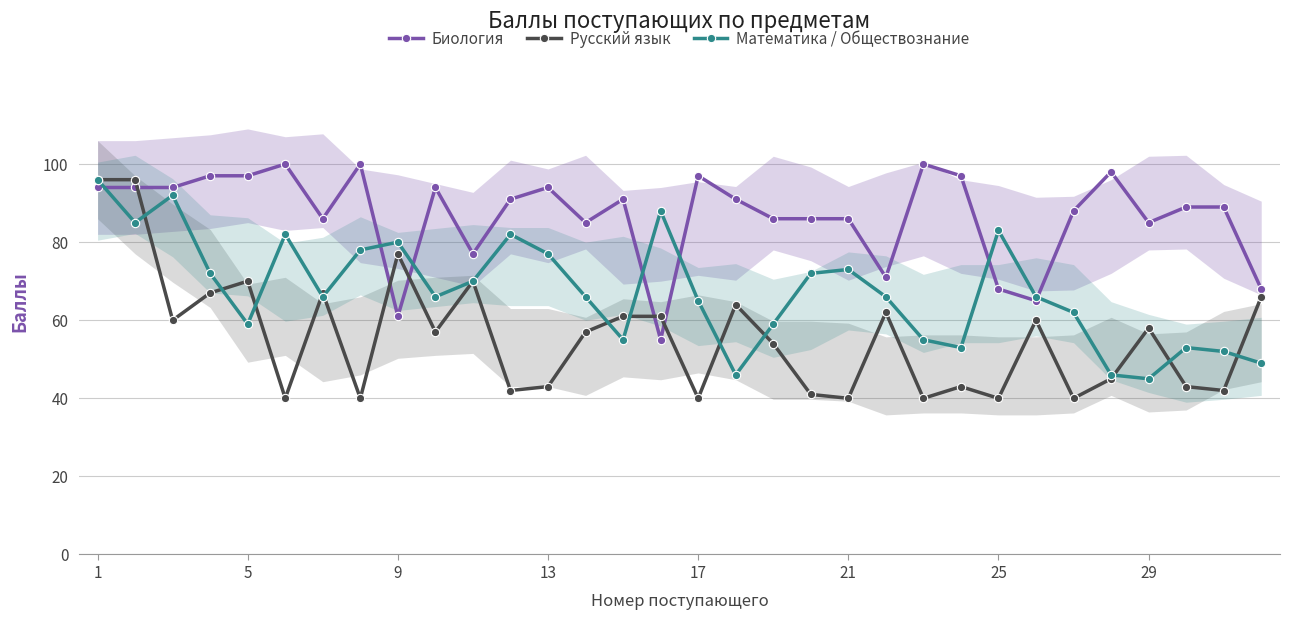

True or false: Русский язык has more than 0 points higher than both neighbors.

True